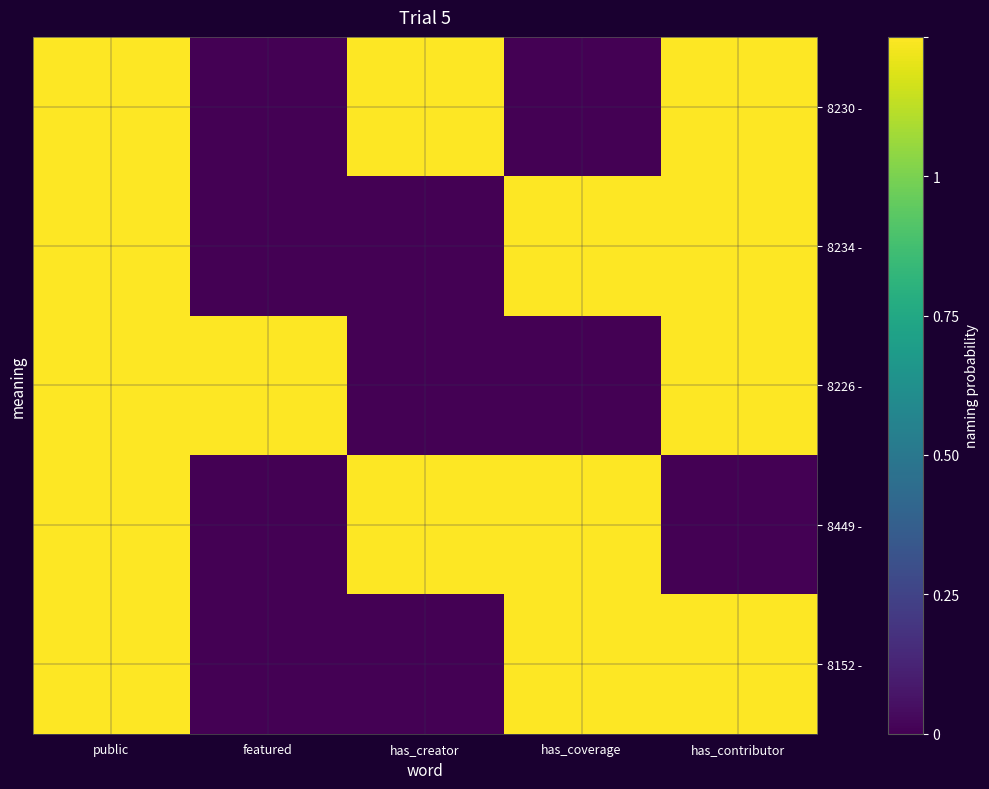

Which has a higher value, public or has_creator?

public